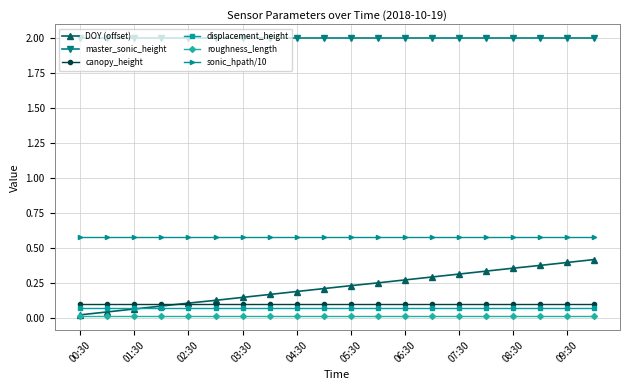

At how many categories does at least one series exceed 1?

20